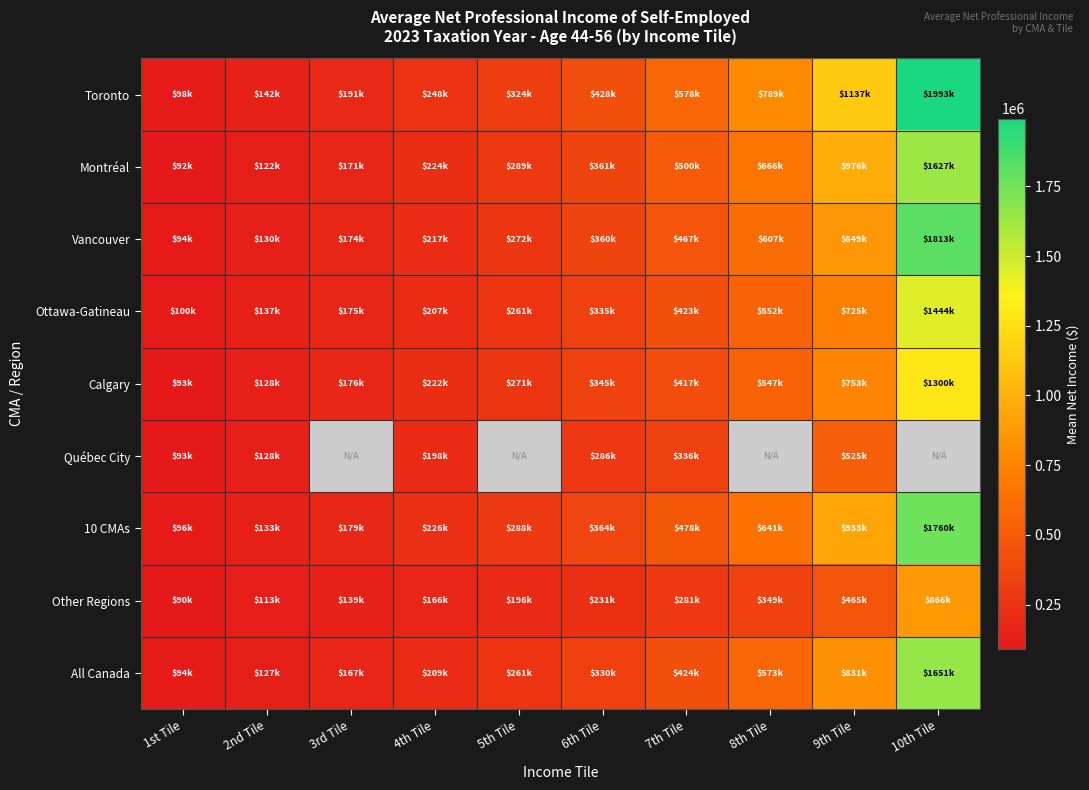

What is the smallest value displayed?

90450.0